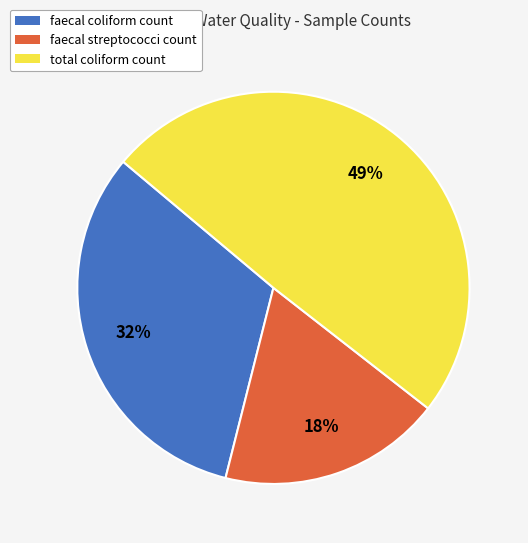

How many segments does this pie chart have?

3